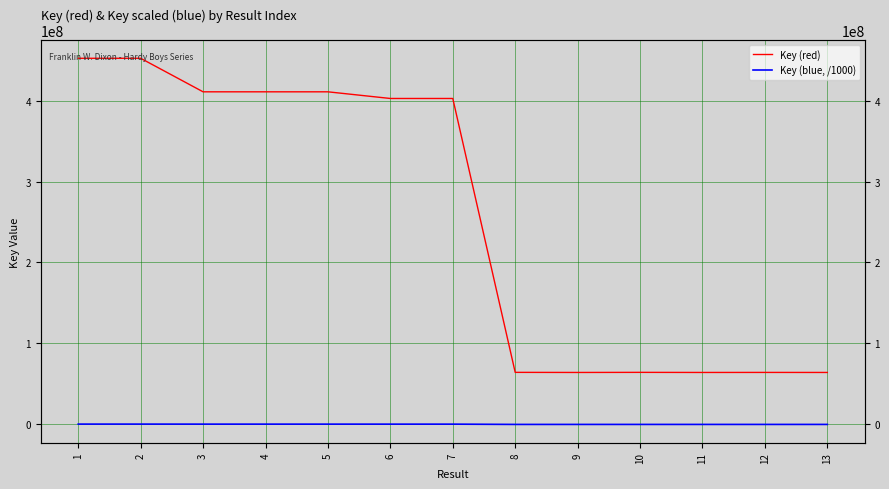

The Key (blue, /1000) series shows 21463.7 at 10. True or false?

False